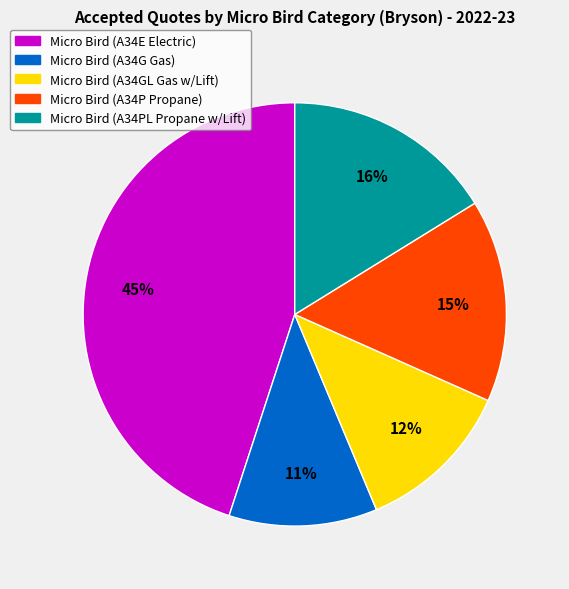

Do Micro Bird (A34G Gas) and Micro Bird (A34P Propane) together represent more than half of the pie?

No